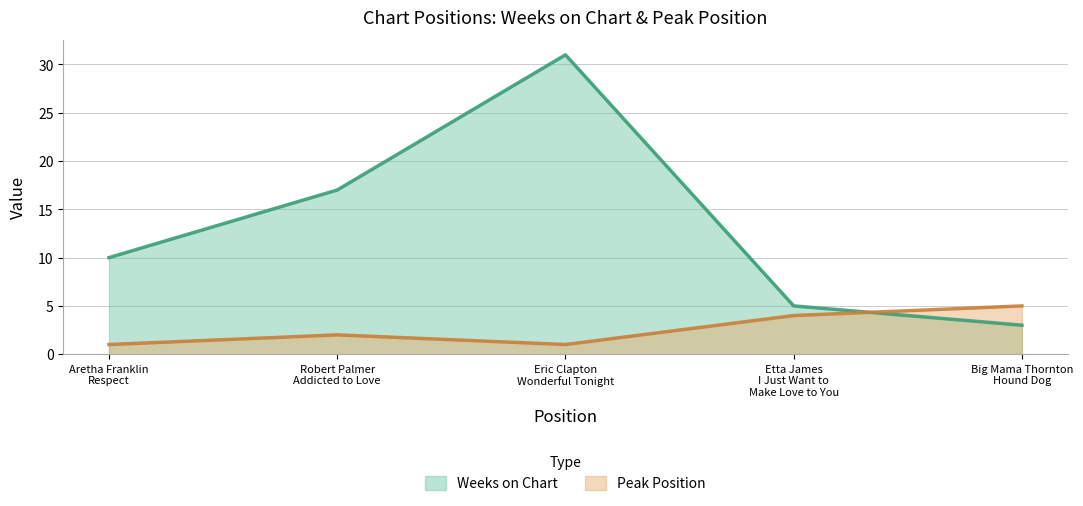

At which category does Peak Position reach its first local valley?

Eric Clapton
Wonderful Tonight